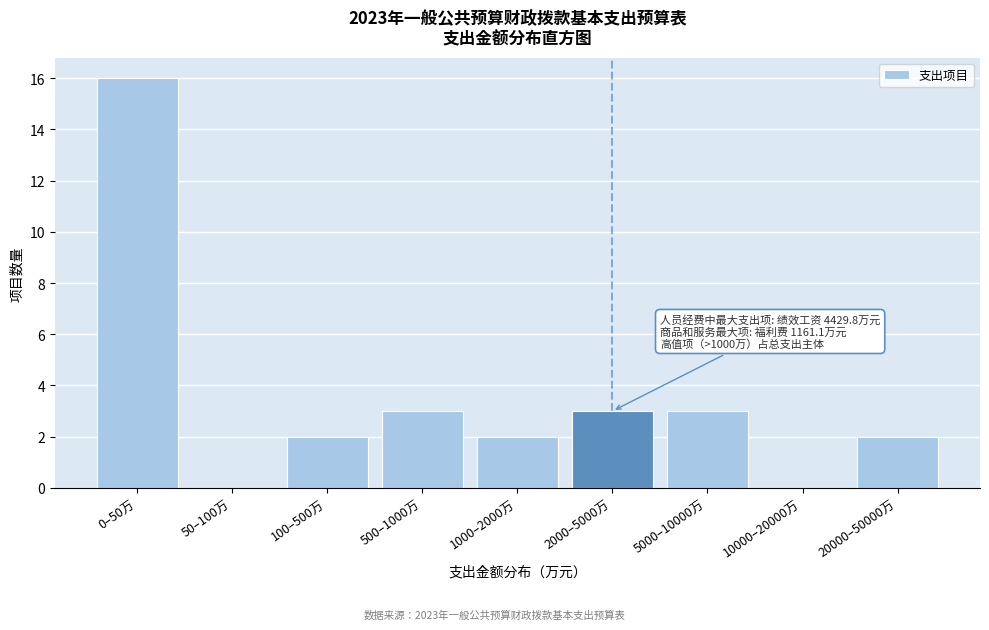

The value at 5000–10000万 is 1. True or false?

False